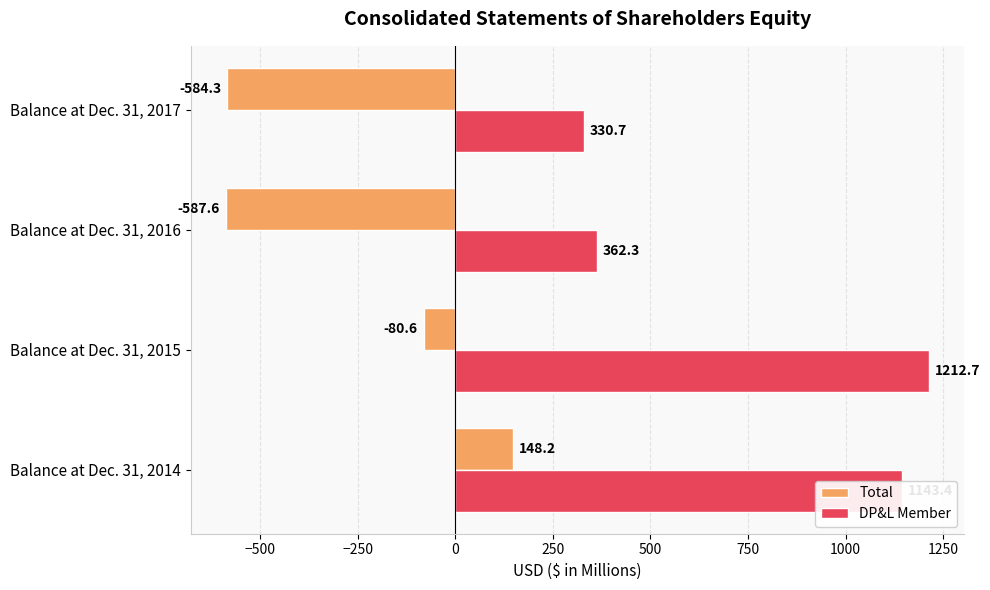

What is the sum of all DP&L Member values?

3049.1